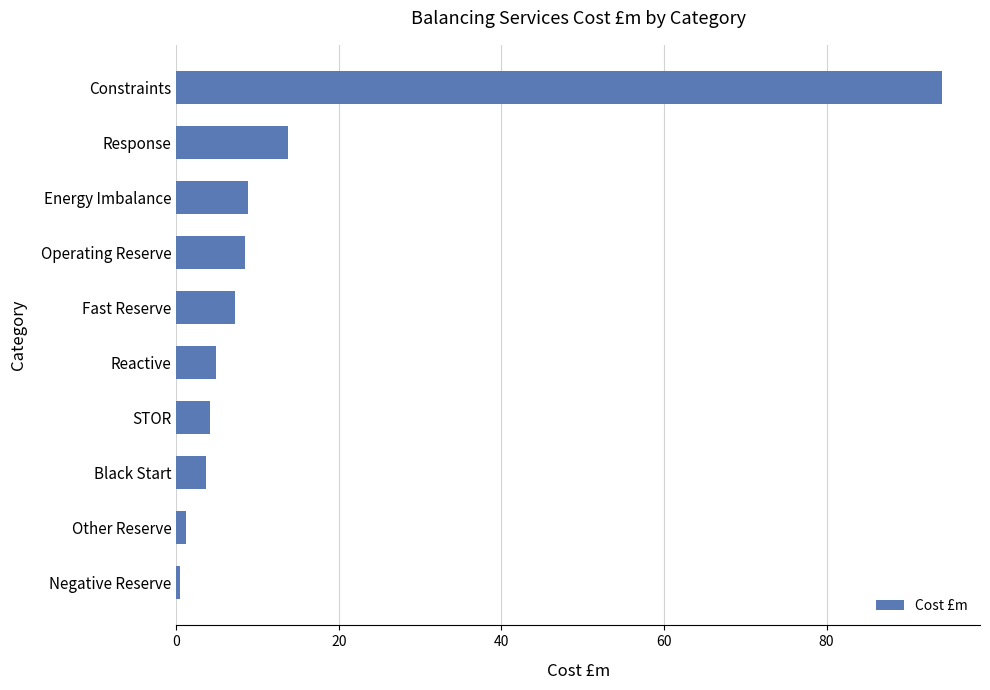

What is the change in value from Fast Reserve to Constraints?

+86.9